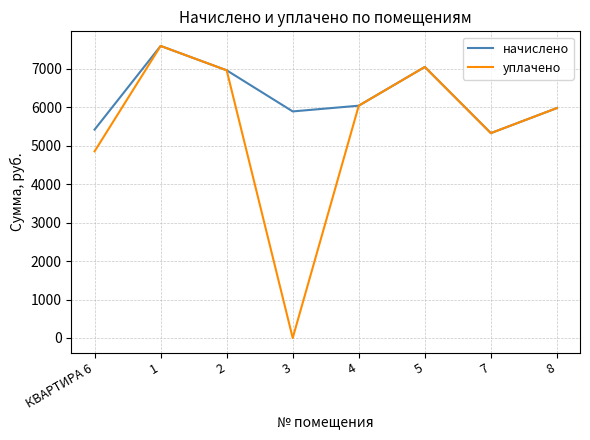

How many interior local valleys does the начислено series have?

2